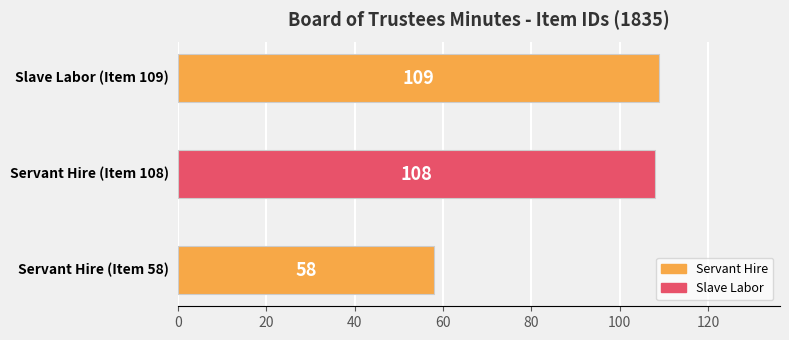

What is the minimum value shown in the chart?

58